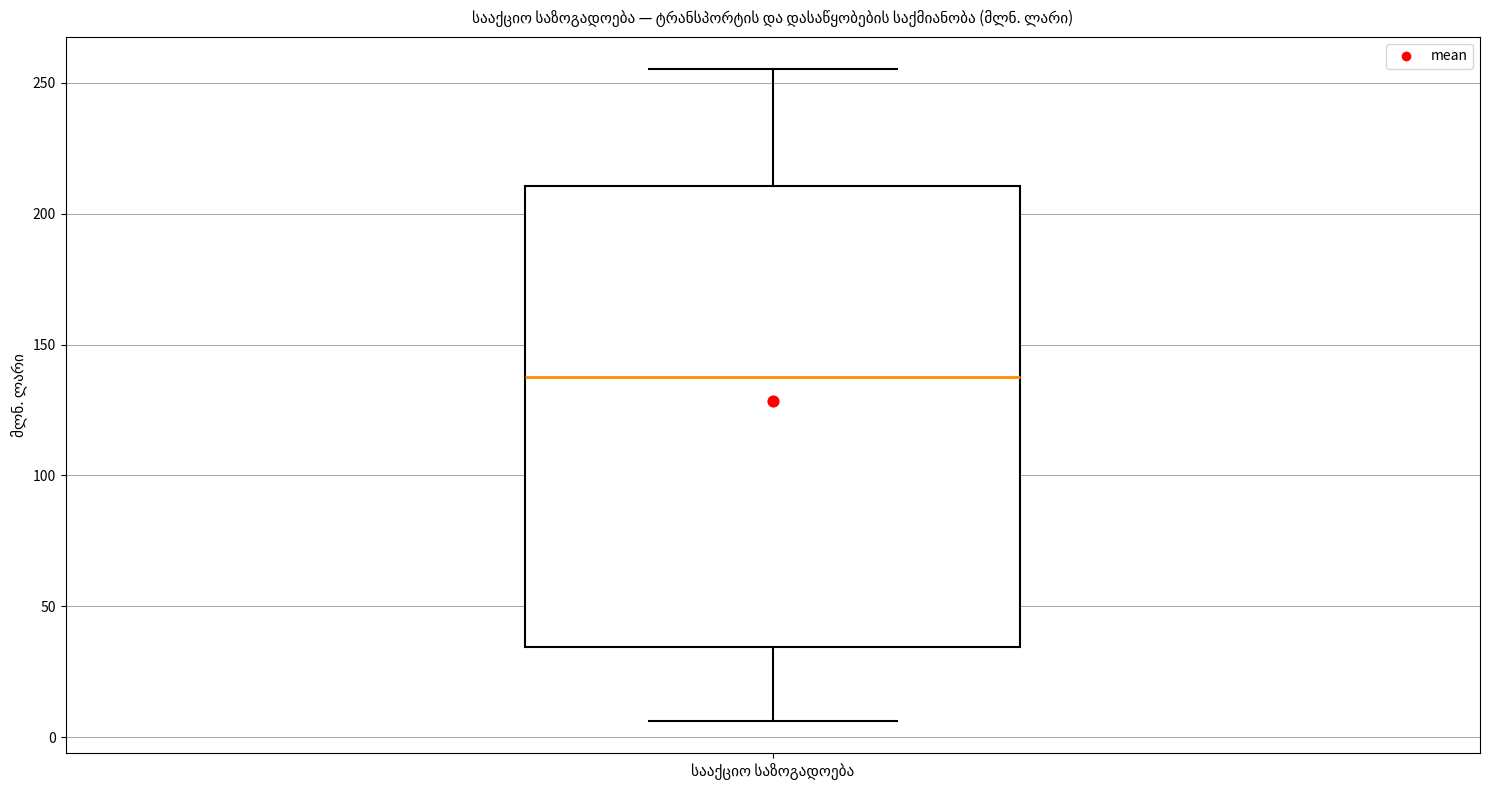

Read this box plot against the y-axis: the position of the median line, the range covered by the box, and the ends of both whiskers. The values are not printed on the chart, so give them approximately, as read against the axis.

median 140, box 35 to 210, whiskers 5 to 255